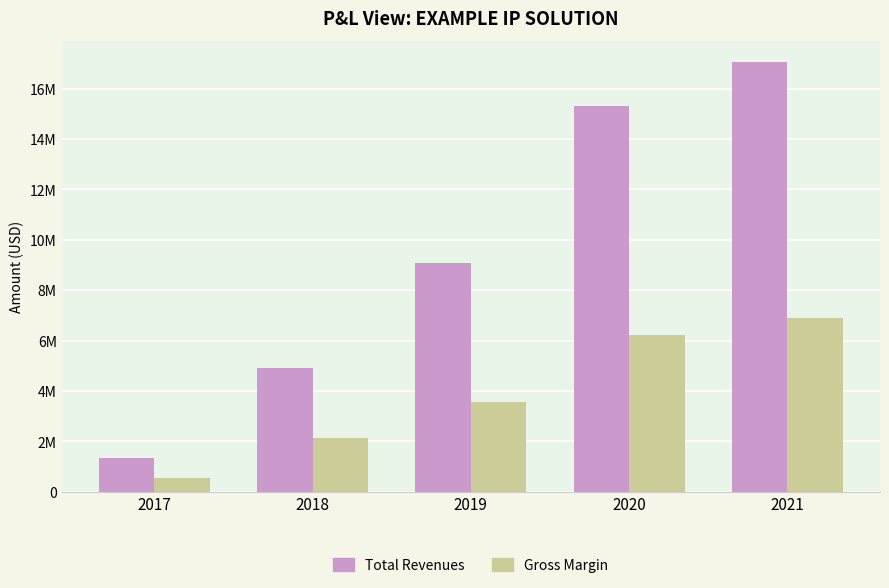

What are all the series names shown in the legend?

Total Revenues, Gross Margin